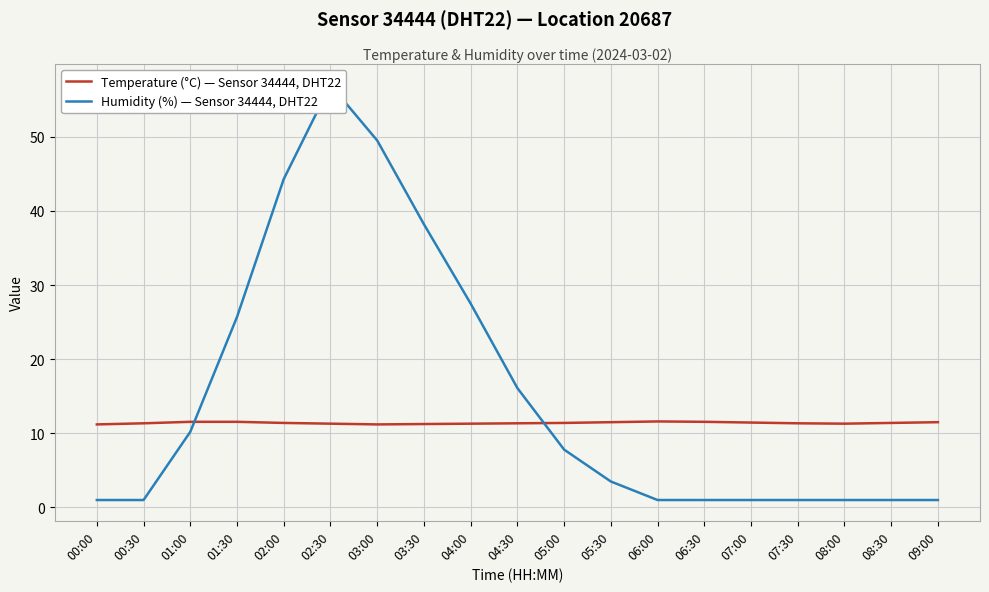

At 03:00, list the series in order from smallest to largest.

Temperature (°C) — Sensor 34444, DHT22, Humidity (%) — Sensor 34444, DHT22